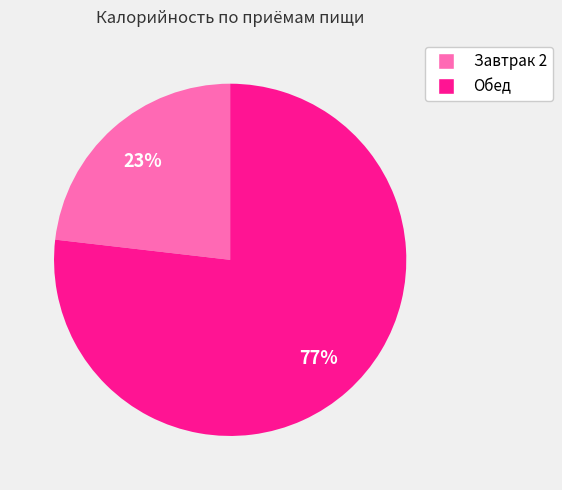

To the nearest percent, what portion does Завтрак 2 represent?

23%